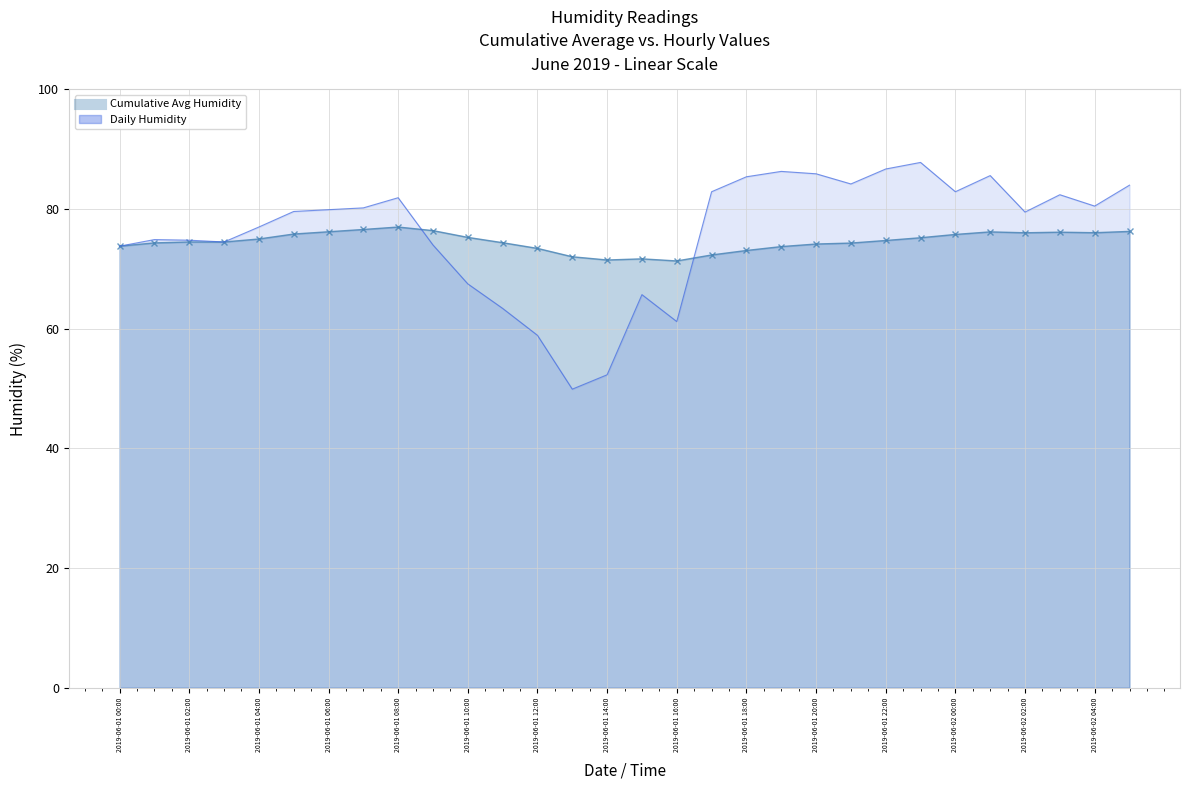

What is the total value across all series at 2019-06-01 22:00?

161.4